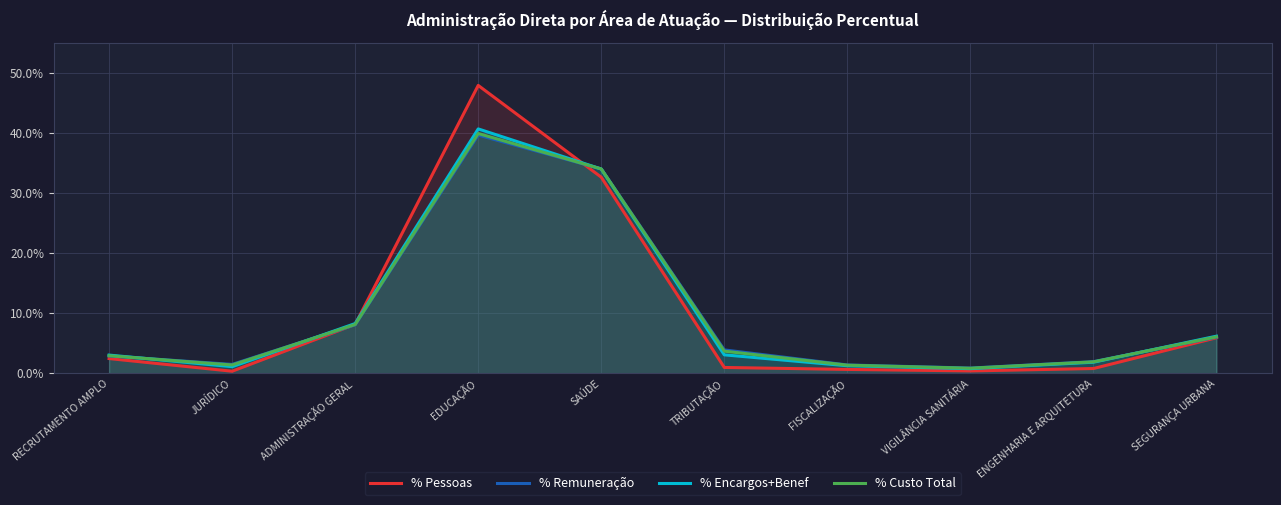

Which series has the largest range (max minus min)?

% Pessoas